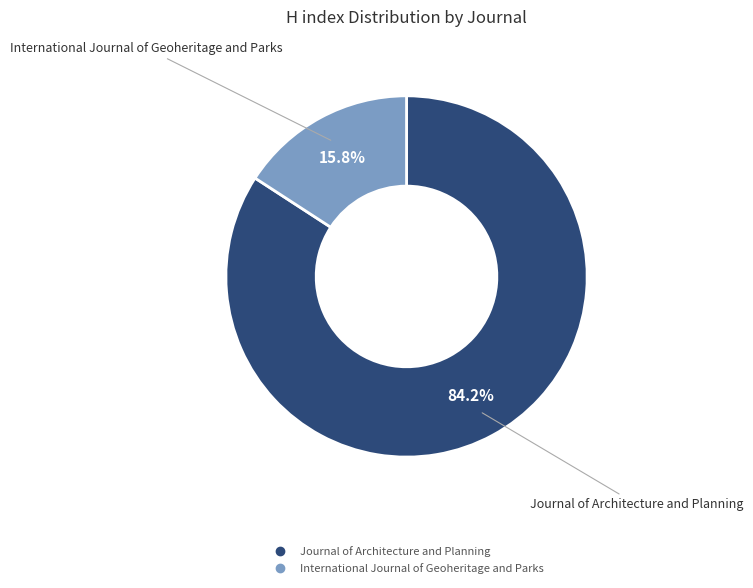

Between International Journal of Geoheritage and Parks and Journal of Architecture and Planning, which is larger?

Journal of Architecture and Planning